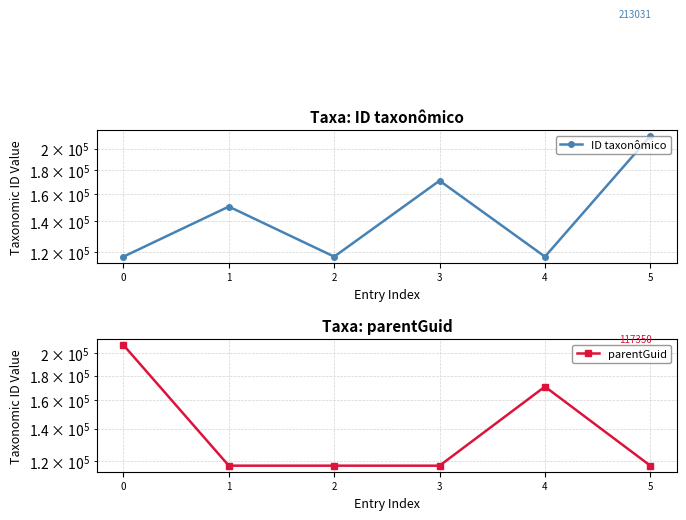

List the series in order of their overall mean, highest first.

ID taxonômico, parentGuid